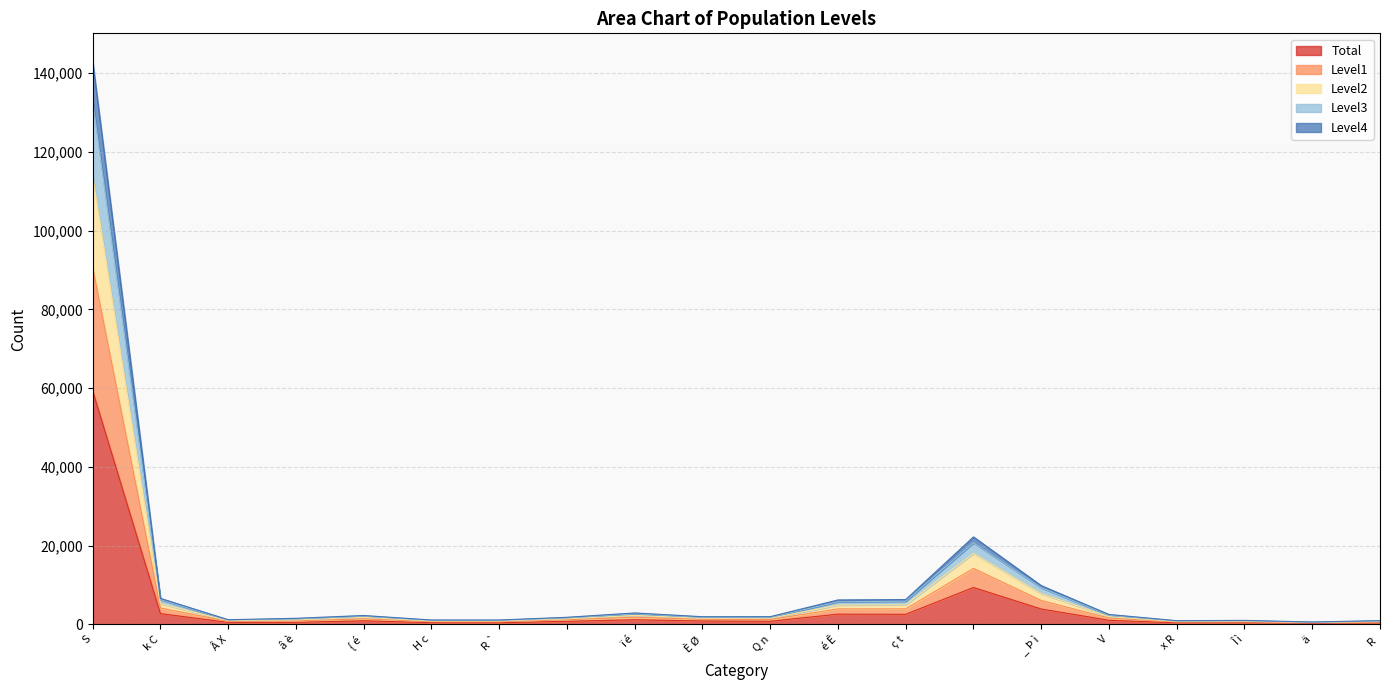

What is the label of the 16th point from the right?

{ é